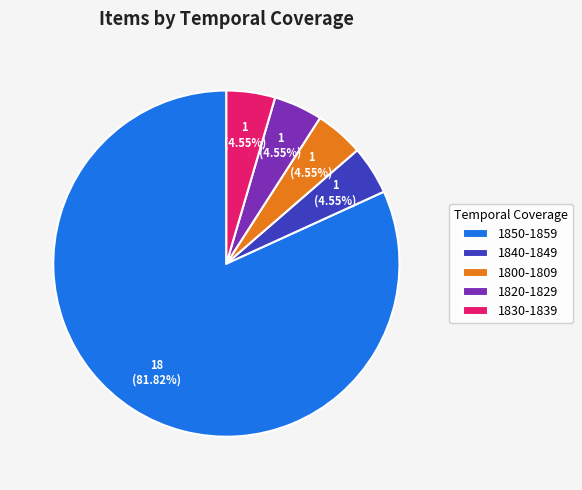

Approximately how many times larger is the value at 1850-1859 compared to 1840-1849?

18.0